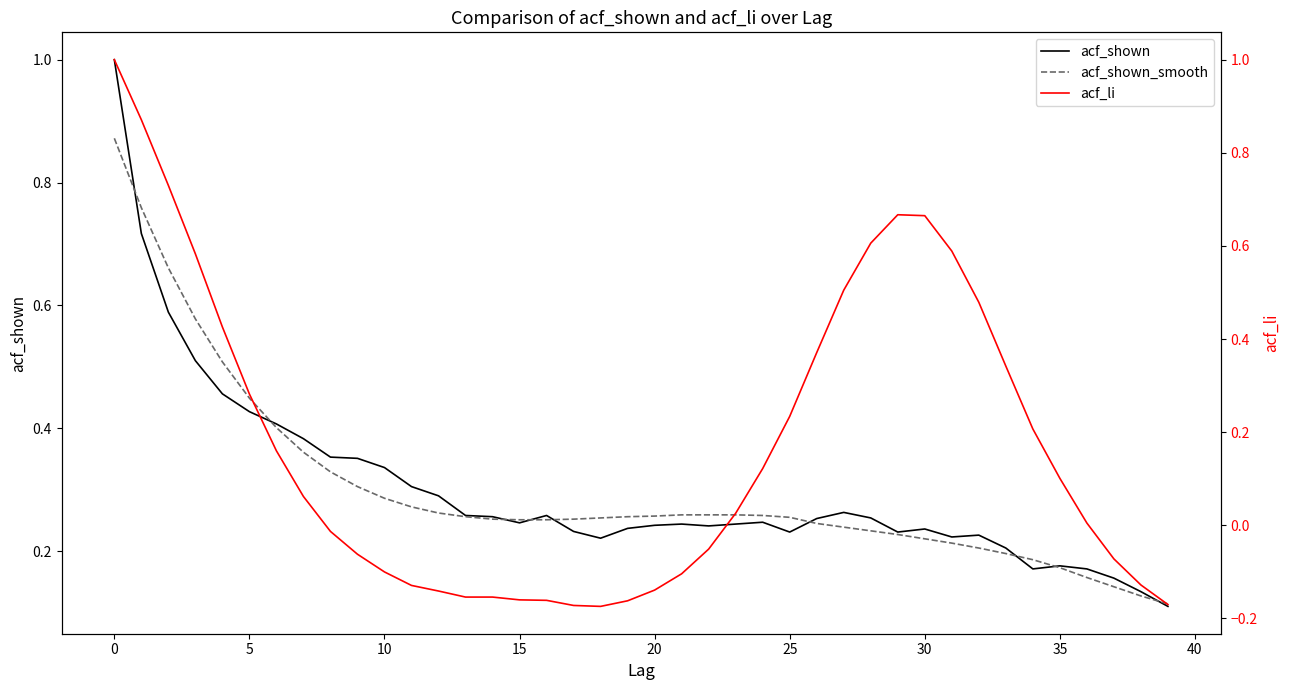

What is the highest value of the acf_shown series?

1.0